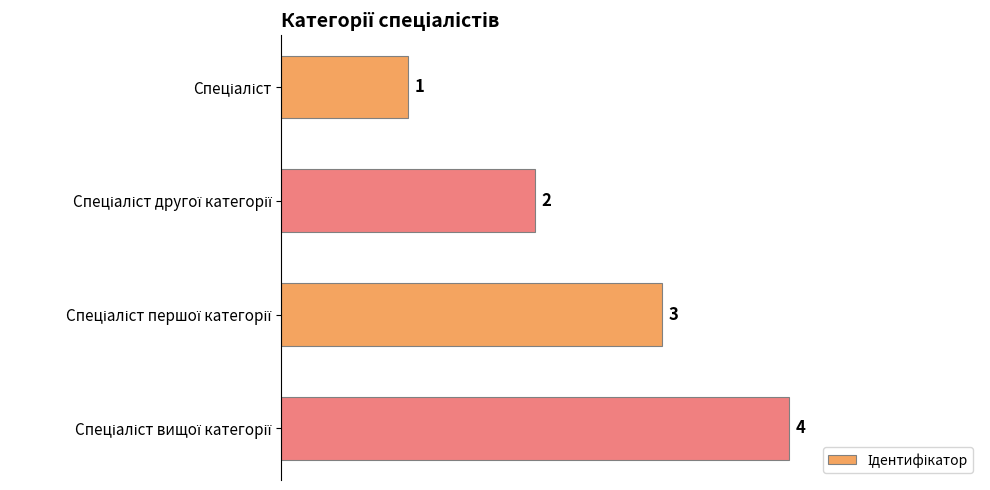

Count the number of categories in the chart.

4